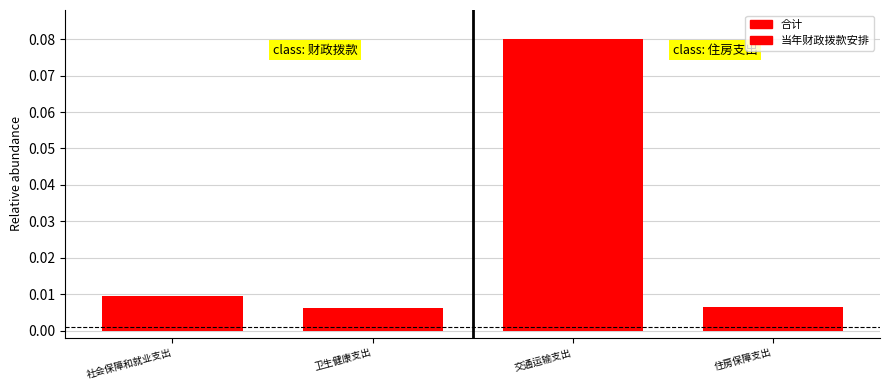

Which category has the lowest value across all series?

卫生健康支出